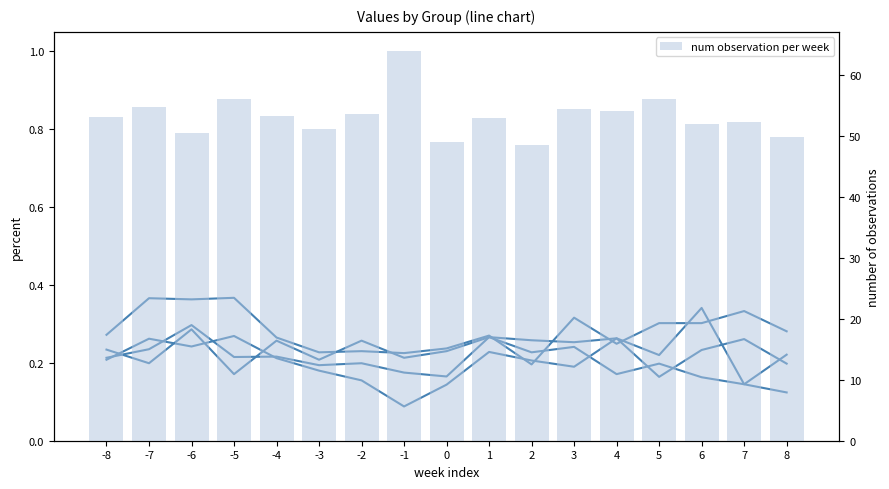

Rank the series at -7 from highest to lowest value.

num observation per week, B (col_3), E (col_6), D (col_5), C (col_4)